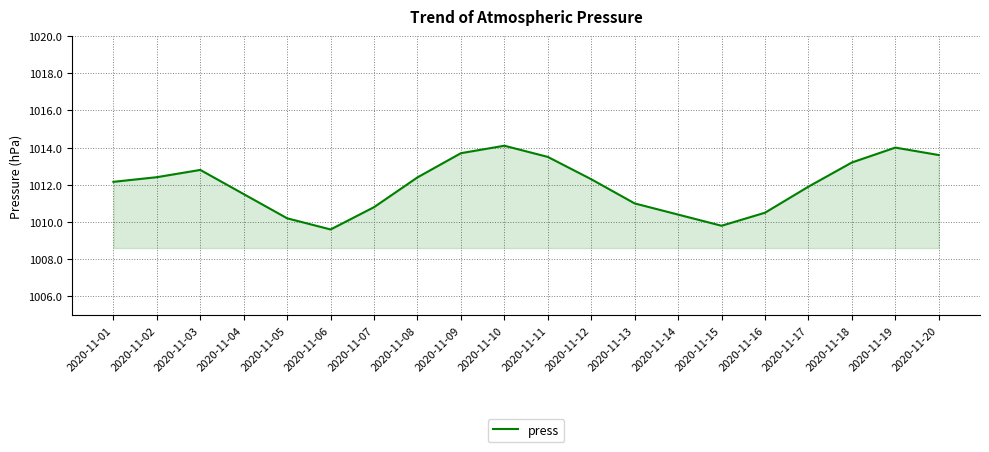

What is the sum of the values at 2020-11-04 and 2020-11-10?

2025.6